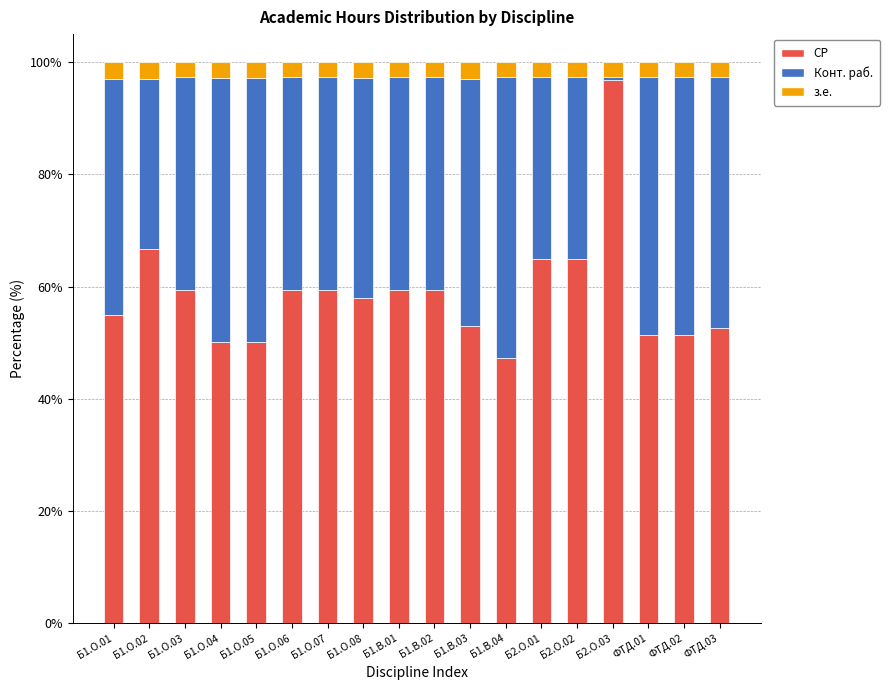

What is the sum of the СР values at Б1.О.01 and Б1.О.06?

114.4